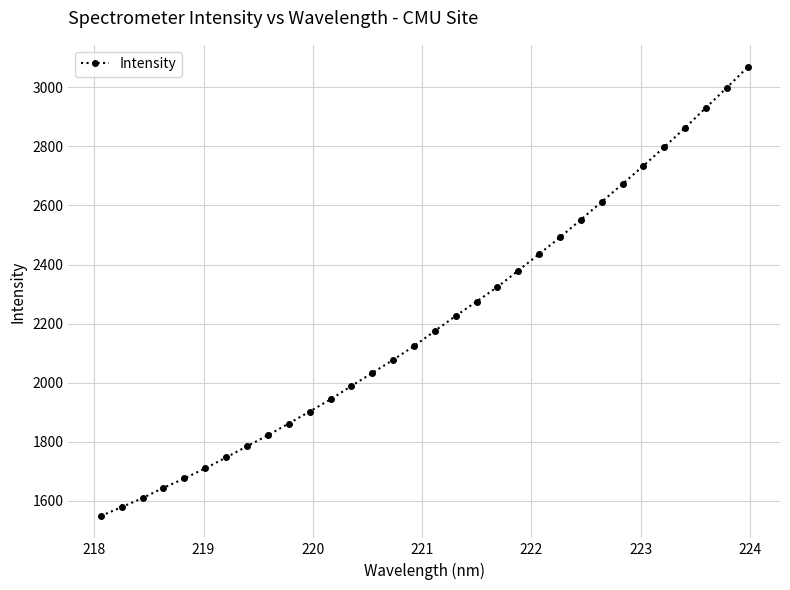

What is the average value?

2205.9